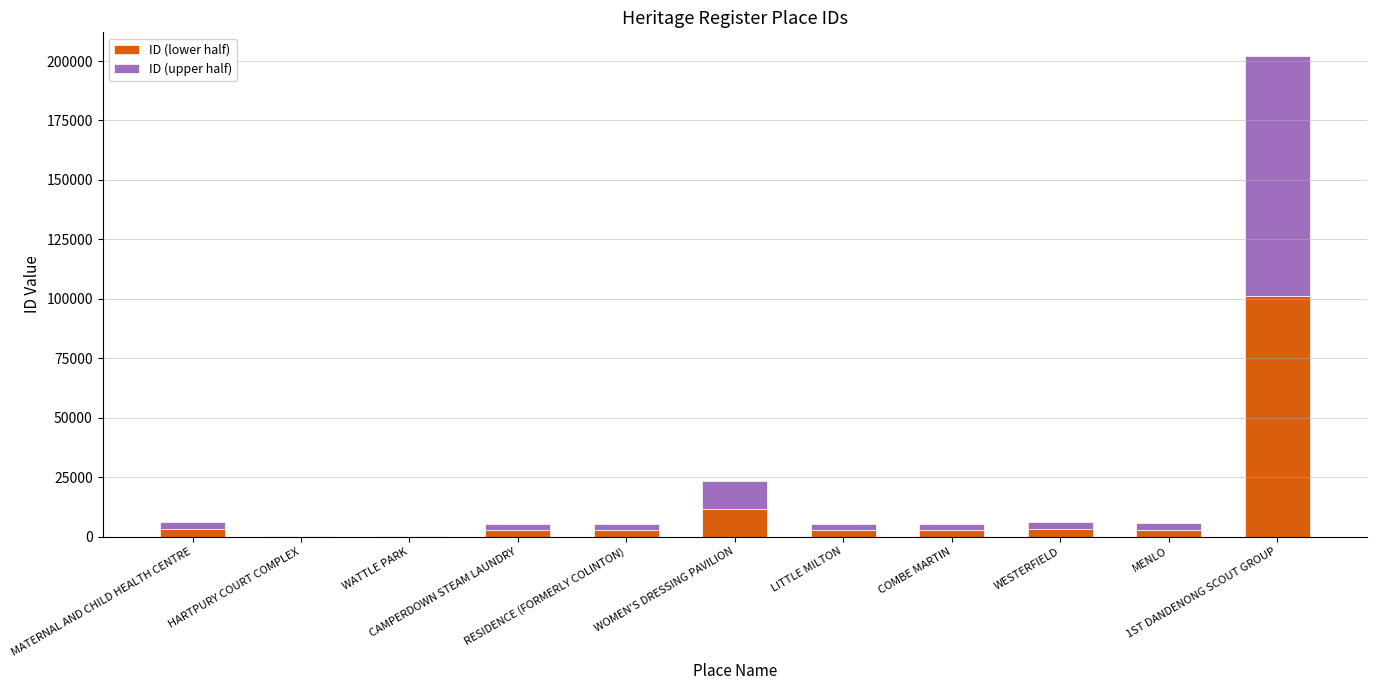

What is the sum of all ID (lower half) values?

132526